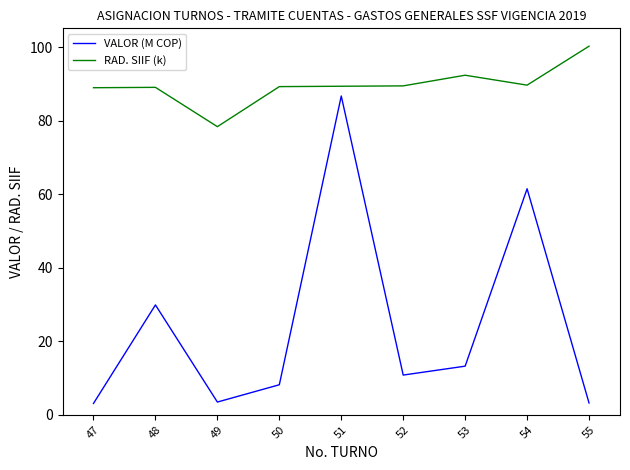

At how many categories does at least one series exceed 64?

9